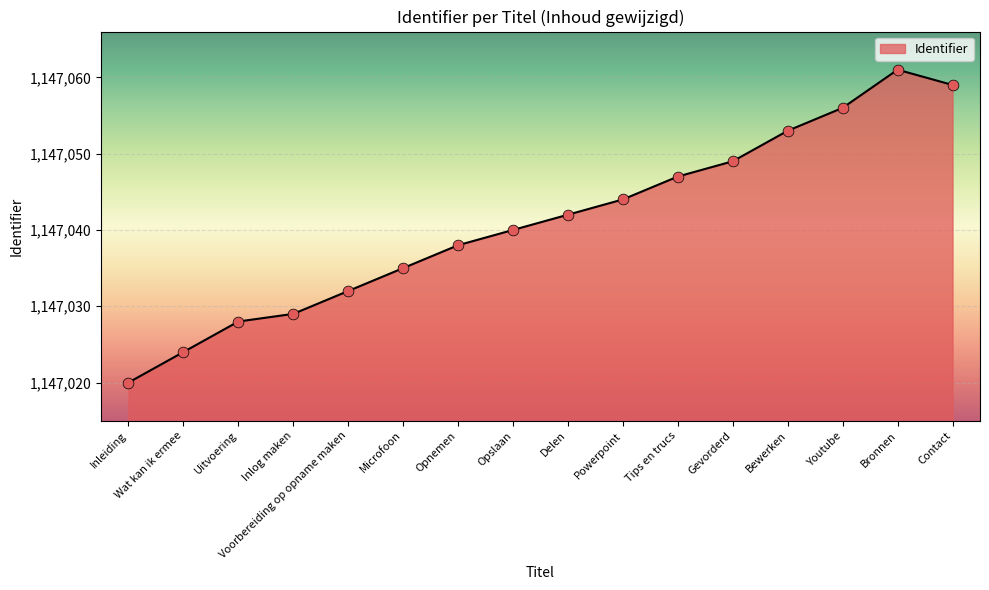

What is the change in value from Inlog maken to Bewerken?

+24